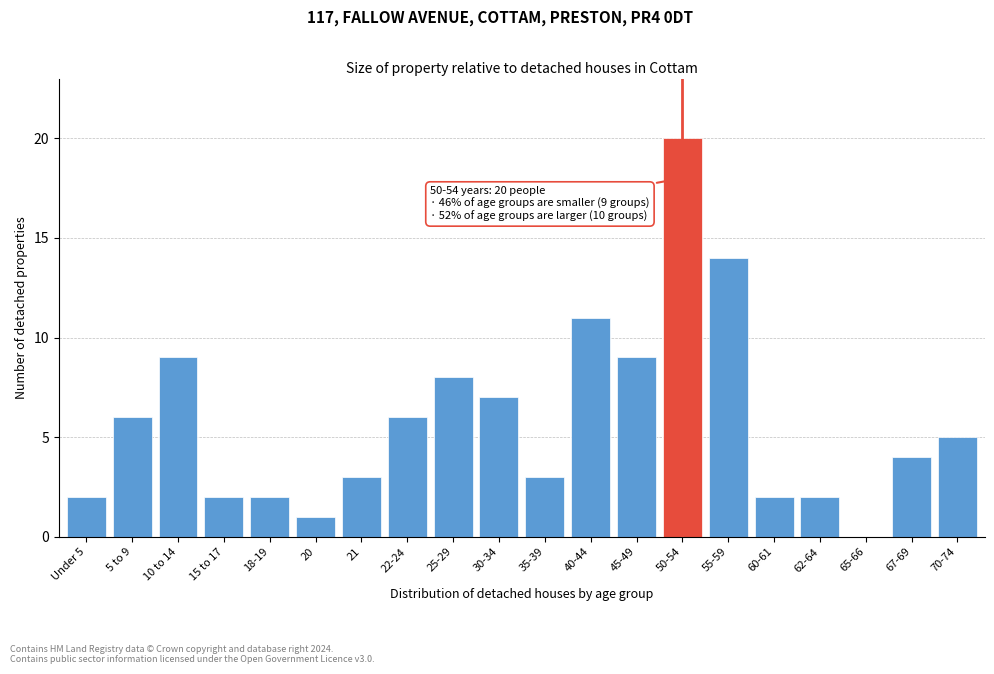

Reading left to right, transcribe all the data shown in this chart.

Under 5=2	5 to 9=6	10 to 14=9	15 to 17=2	18-19=2	20=1	21=3	22-24=6	25-29=8	30-34=7	35-39=3	40-44=11	45-49=9	50-54=20	55-59=14	60-61=2	62-64=2	65-66=0	67-69=4	70-74=5